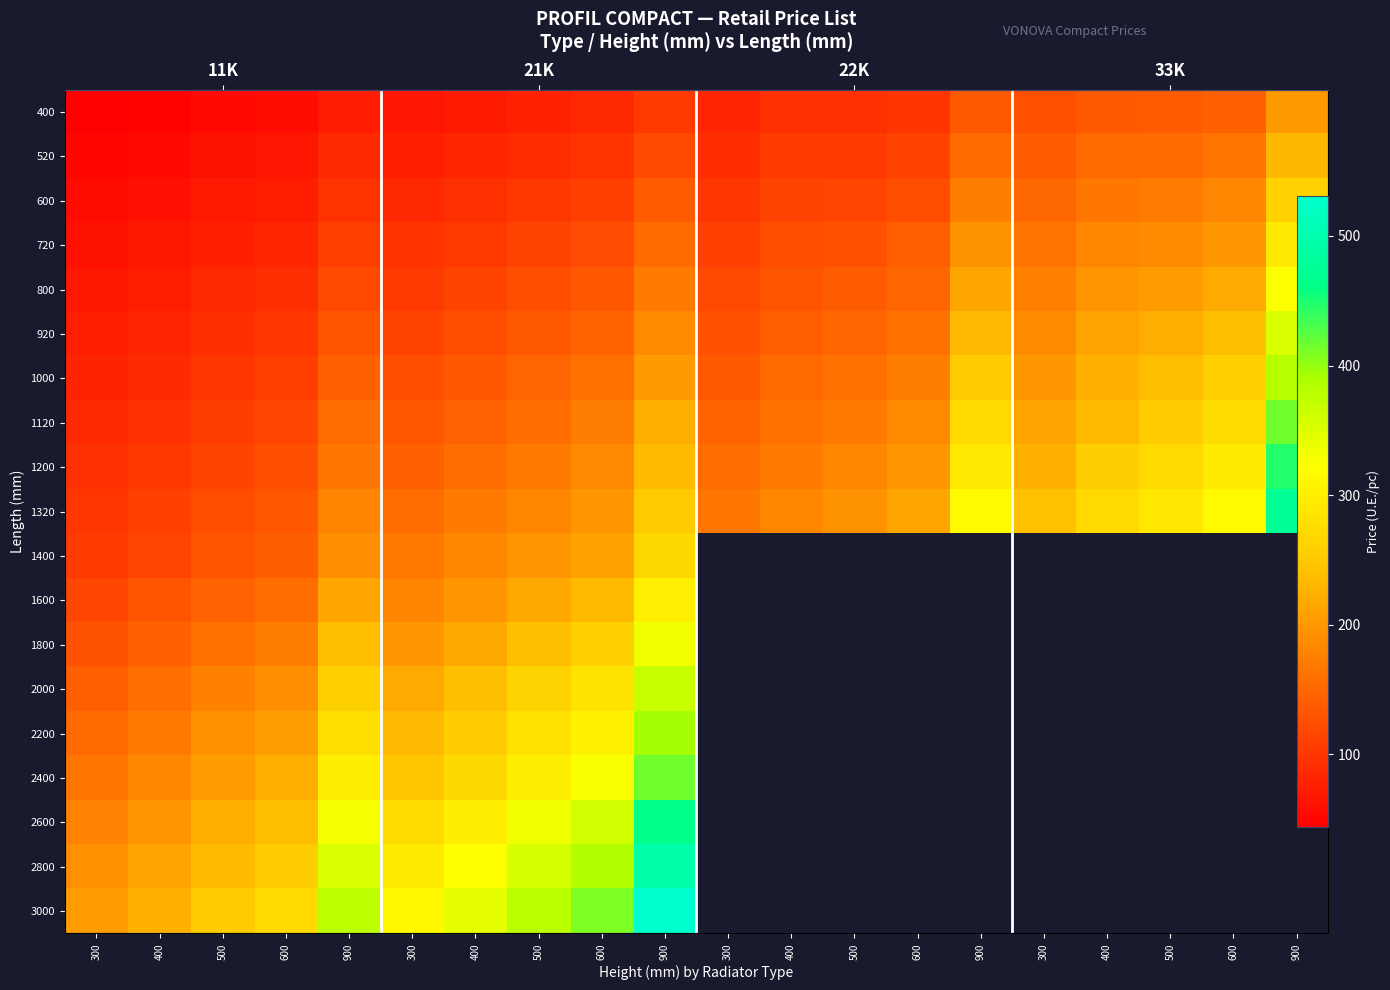

What is the difference between the highest and lowest values at 900?

302.7